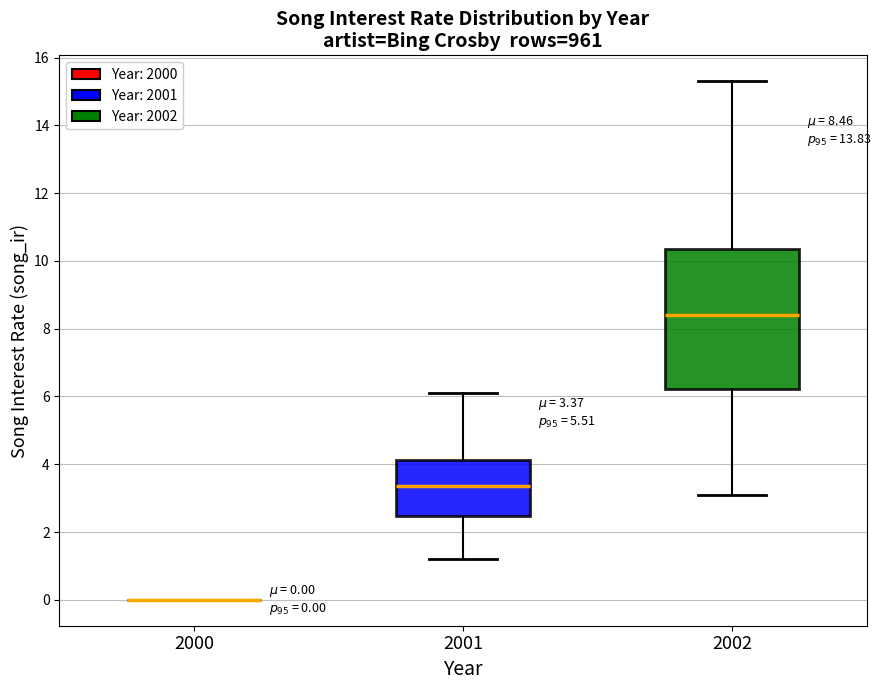

Which box is the tallest, from its lower edge to its upper edge?

2002